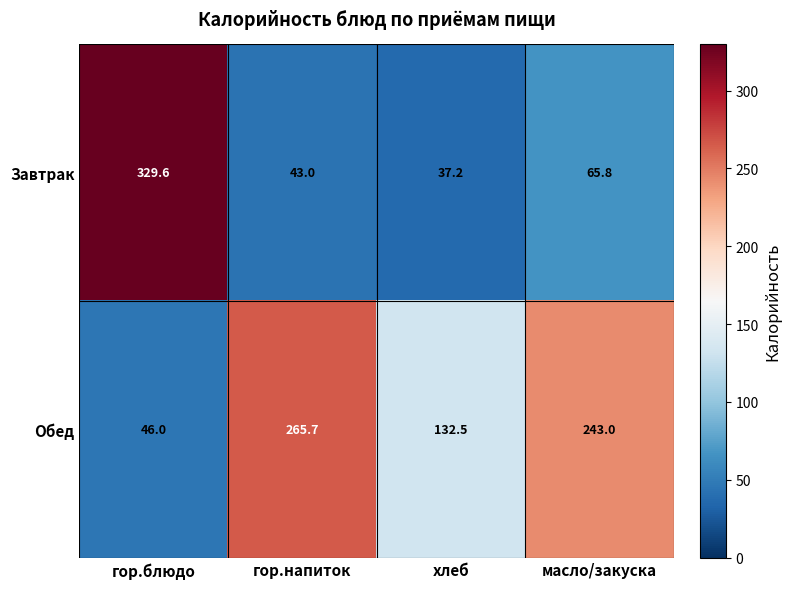

Is it true that Обед equals 125.6 at масло/закуска?

False